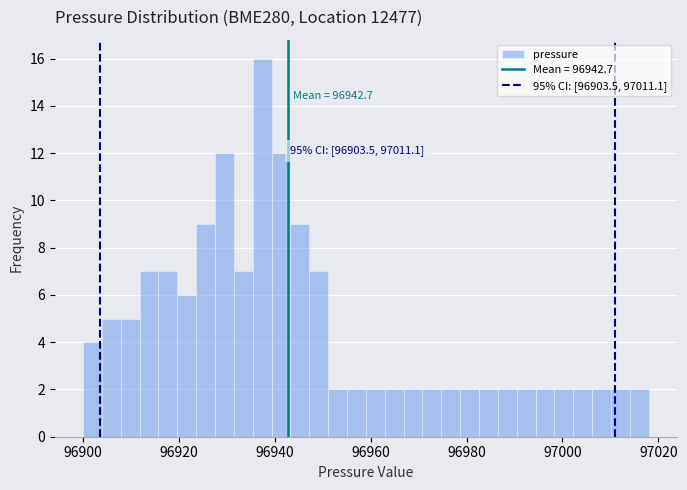

Read against the x-axis, roughly where is the centre of the tallest bar?

96938